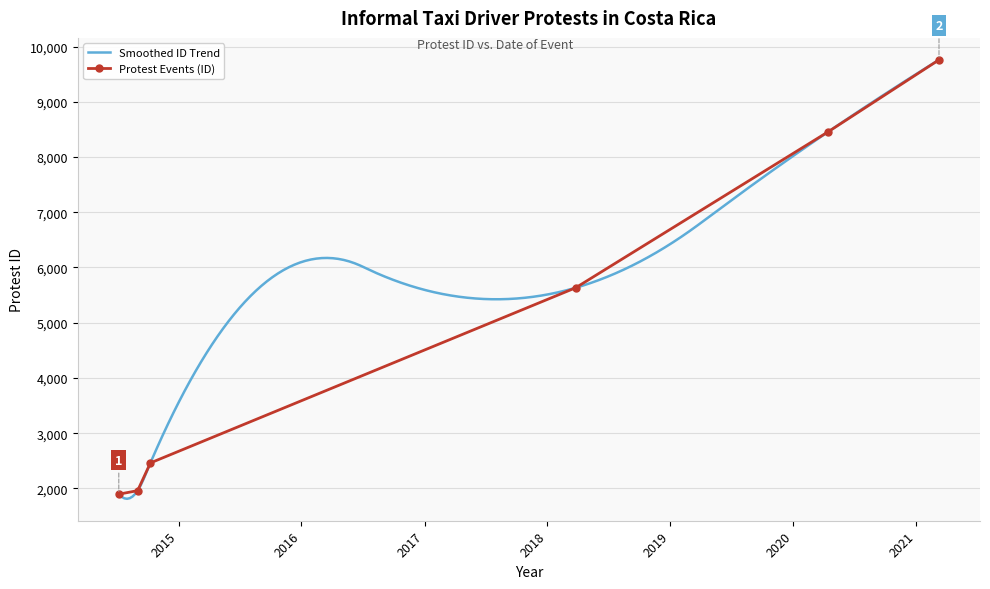

What is the difference between the second highest and minimum values?

6563